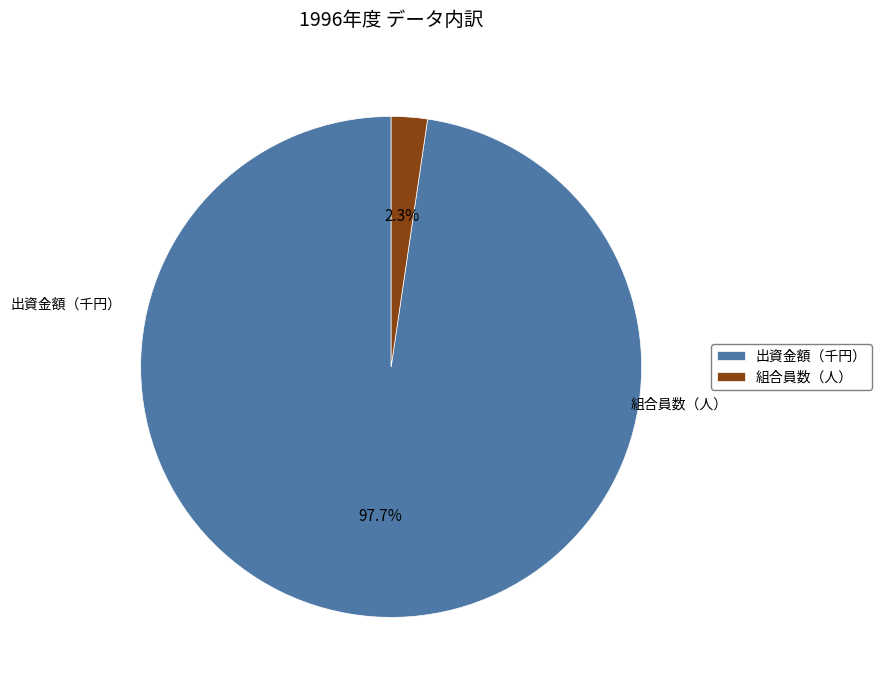

Is the sum of 組合員数（人） and 出資金額（千円） greater than half?

Yes